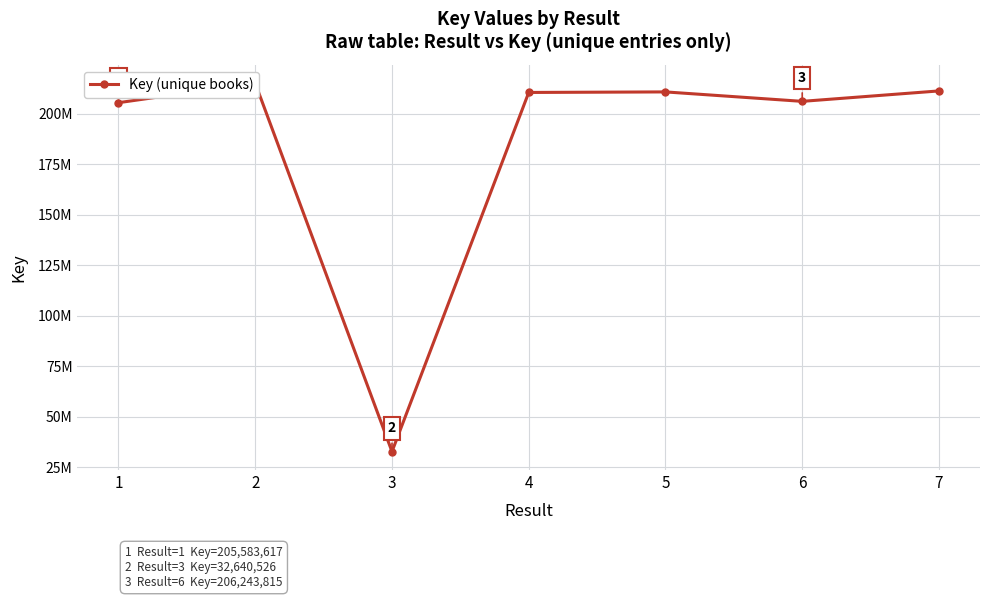

What is the average value?

184669605